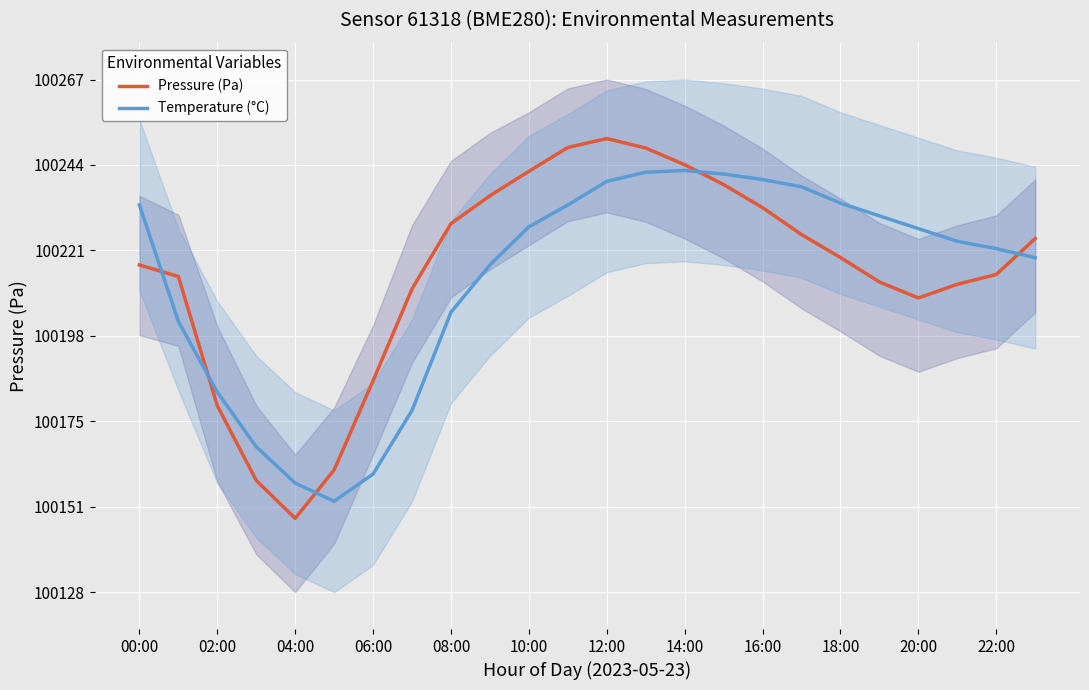

What is the sum of all Temperature (°C) values?

2405113.0